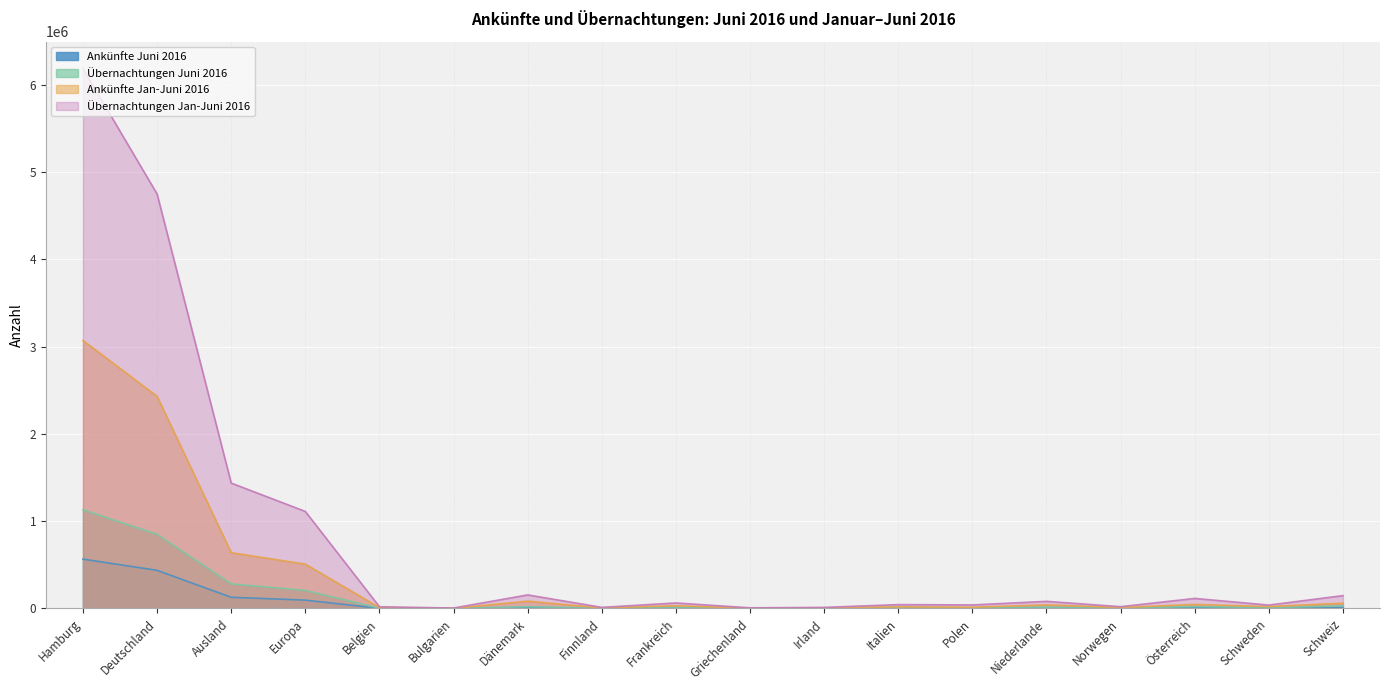

What position from the right is Polen?

6